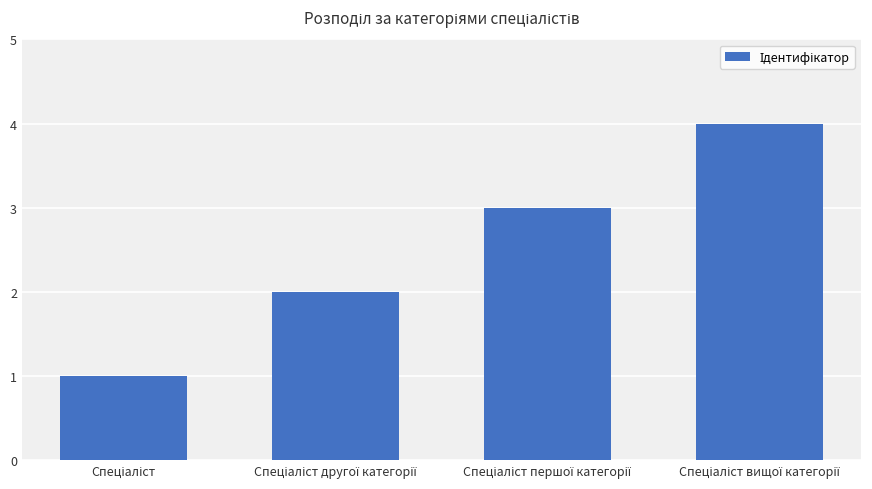

What is the difference between the maximum and minimum values?

3